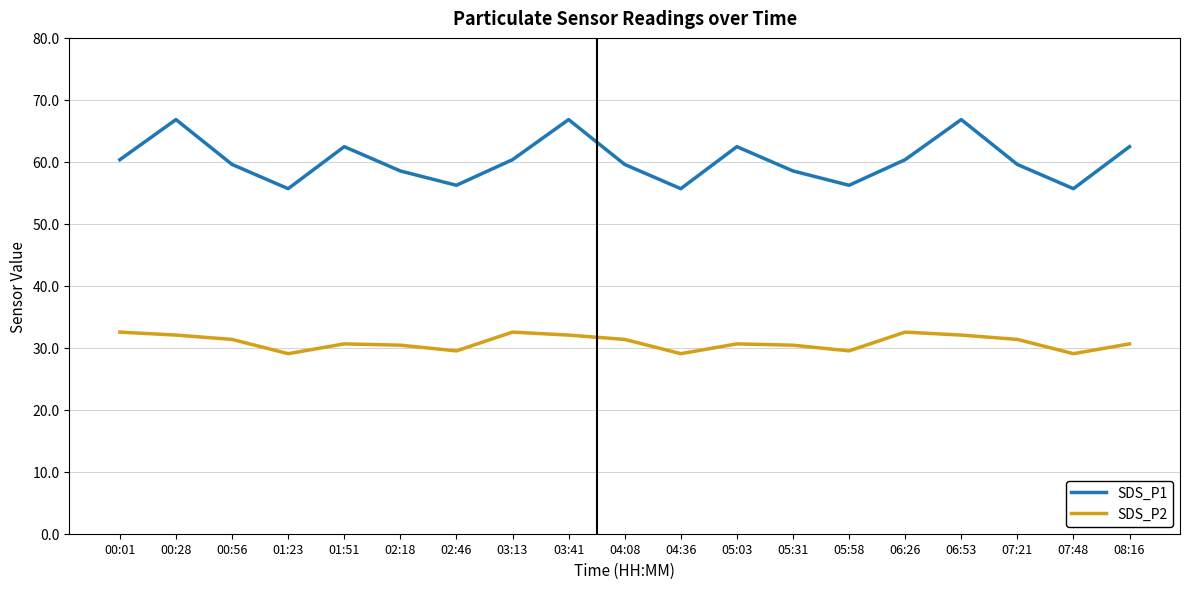

Which series has the largest range (max minus min)?

SDS_P1